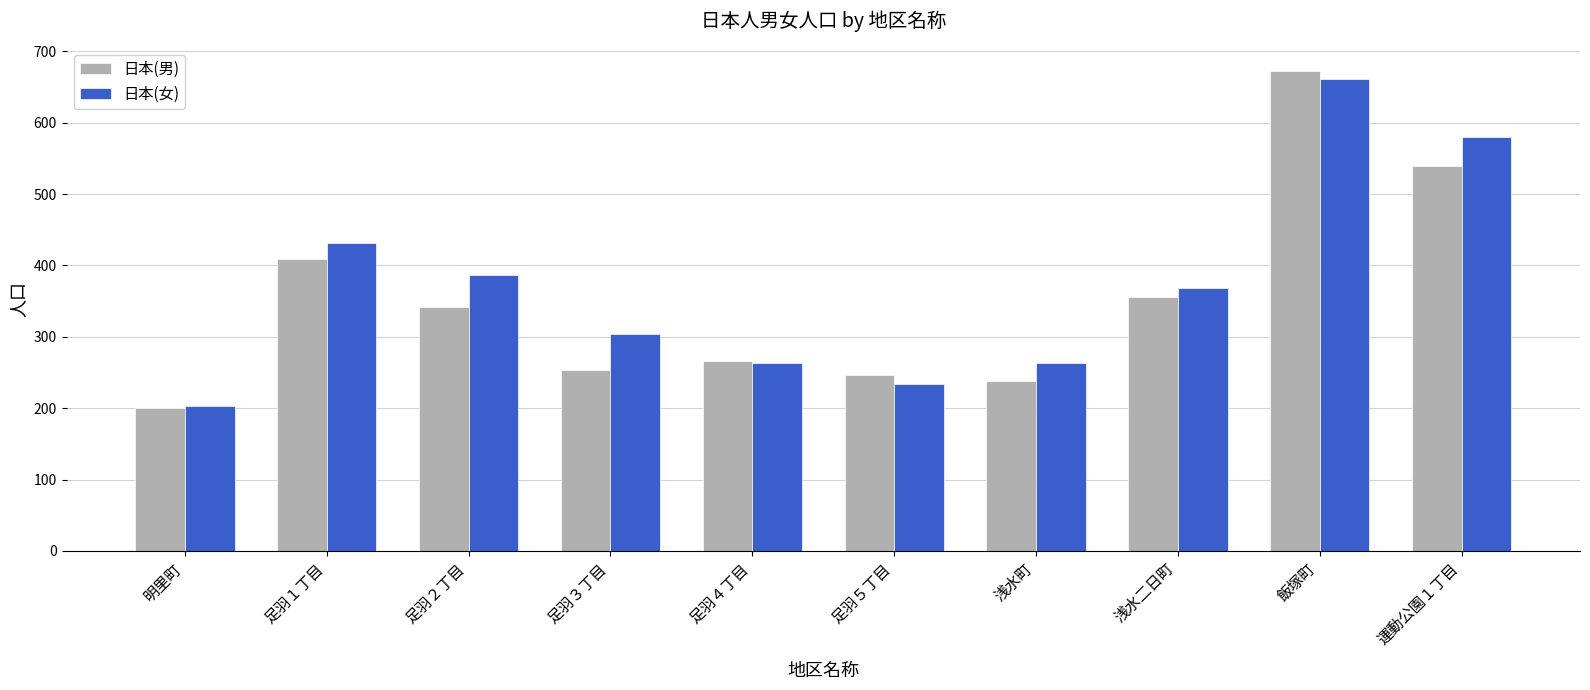

What is the spread (max minus min) of values at 明里町?

3